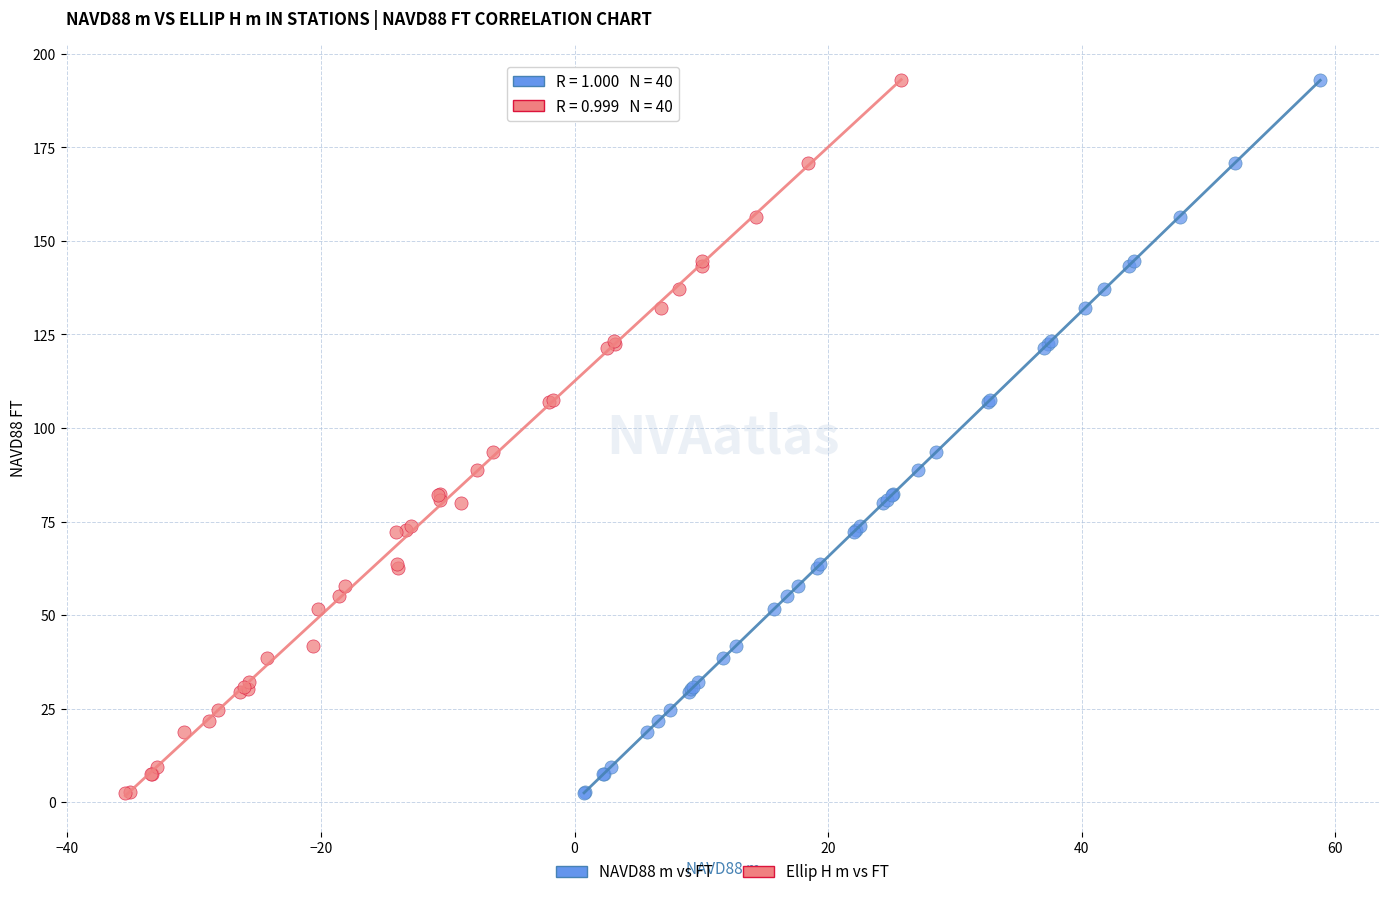

What are all the series names shown in the legend?

NAVD88 m vs FT, Ellip H m vs FT